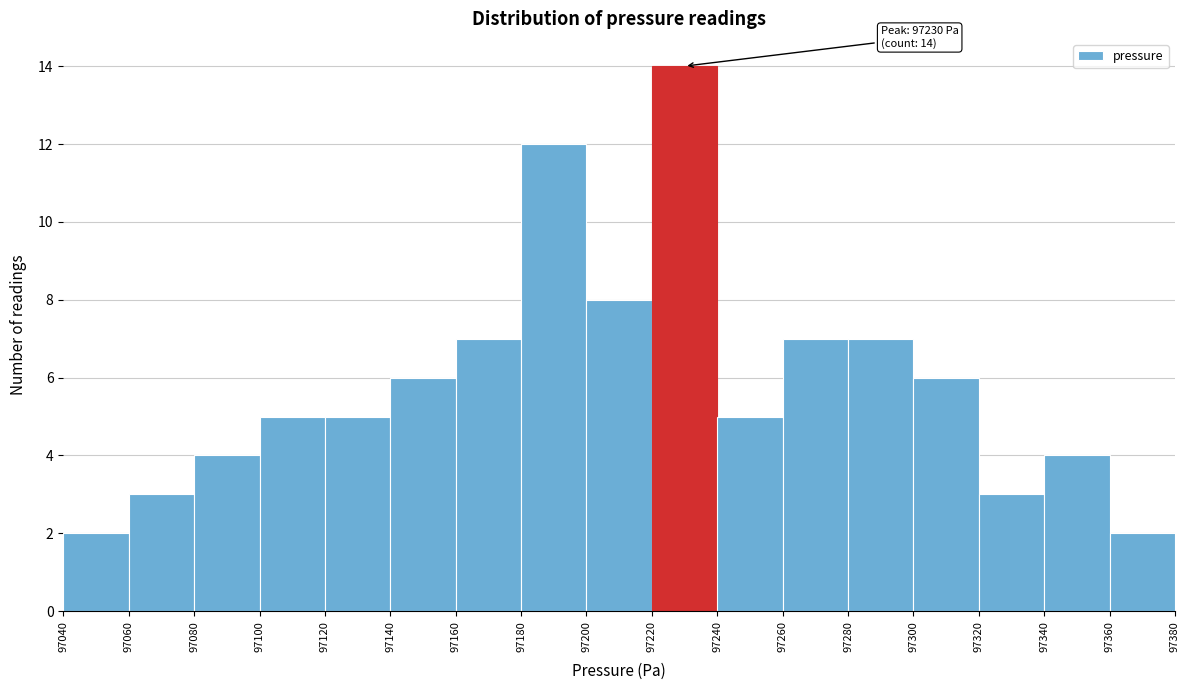

Which range on the x-axis has the tallest bar?

97220 to 97240